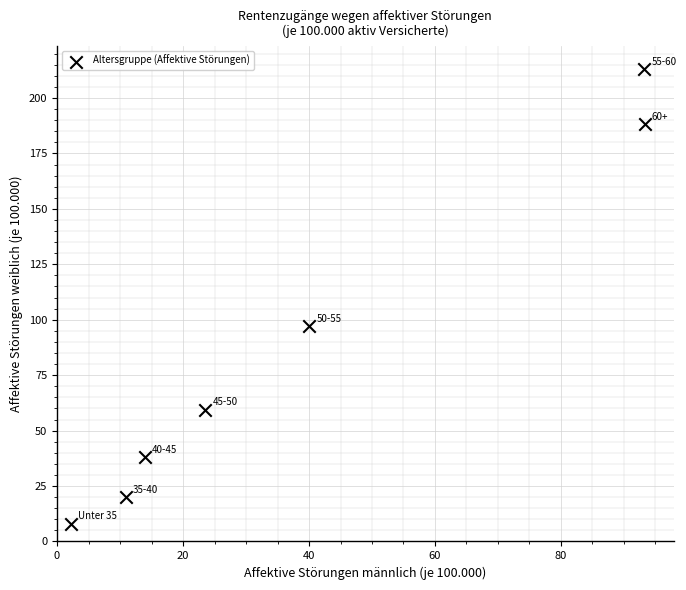

What Y value in the scatter plot is closest to 110?

97.1